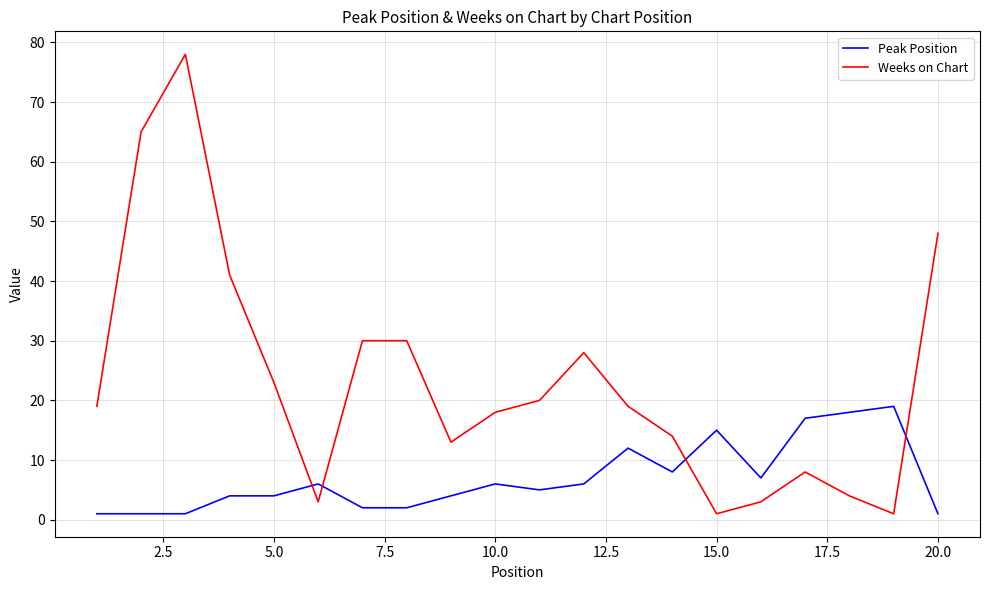

How many lines are shown in the chart?

2